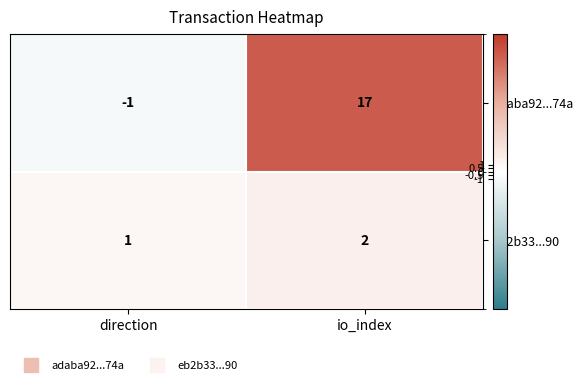

How many series are shown in this chart?

2